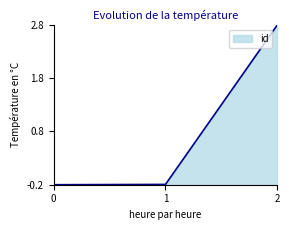

Is it true that the value at 0 is -0.2?

True